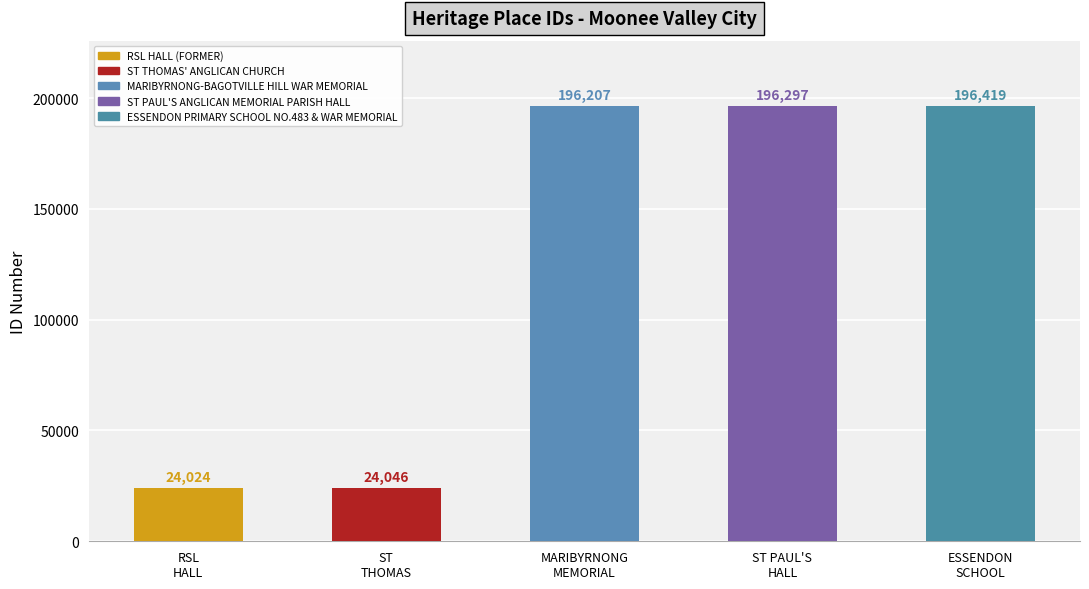

Reading left to right, transcribe all the data shown in this chart.

RSL HALL (FORMER)=24024	ST THOMAS' ANGLICAN CHURCH=24046	MARIBYRNONG-BAGOTVILLE HILL WAR MEMORIAL=196207	ST PAUL'S ANGLICAN MEMORIAL PARISH HALL=196297	ESSENDON PRIMARY SCHOOL NO.483 & WAR MEMORIAL=196419